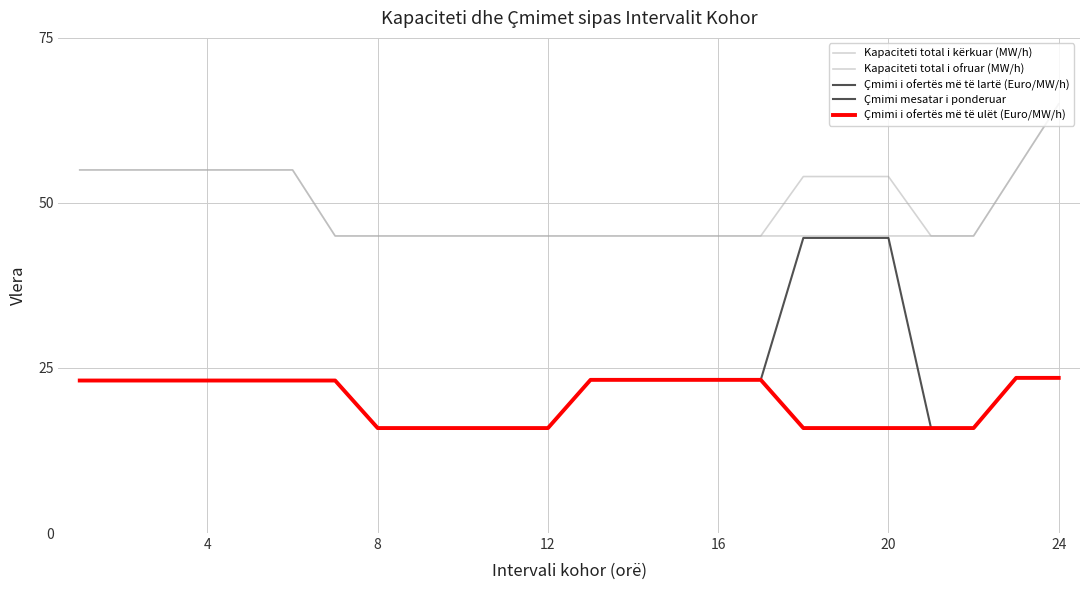

Does the chart have visible grid lines?

Yes